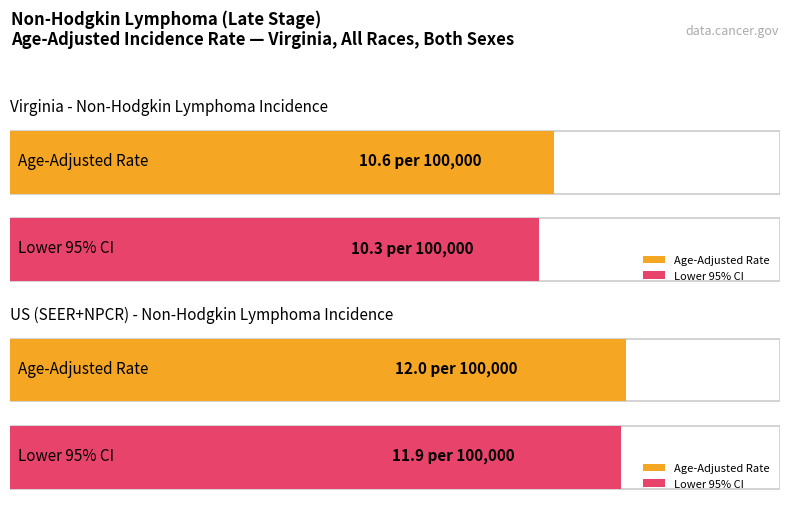

At which category does the chart reach its minimum across all series?

Virginia